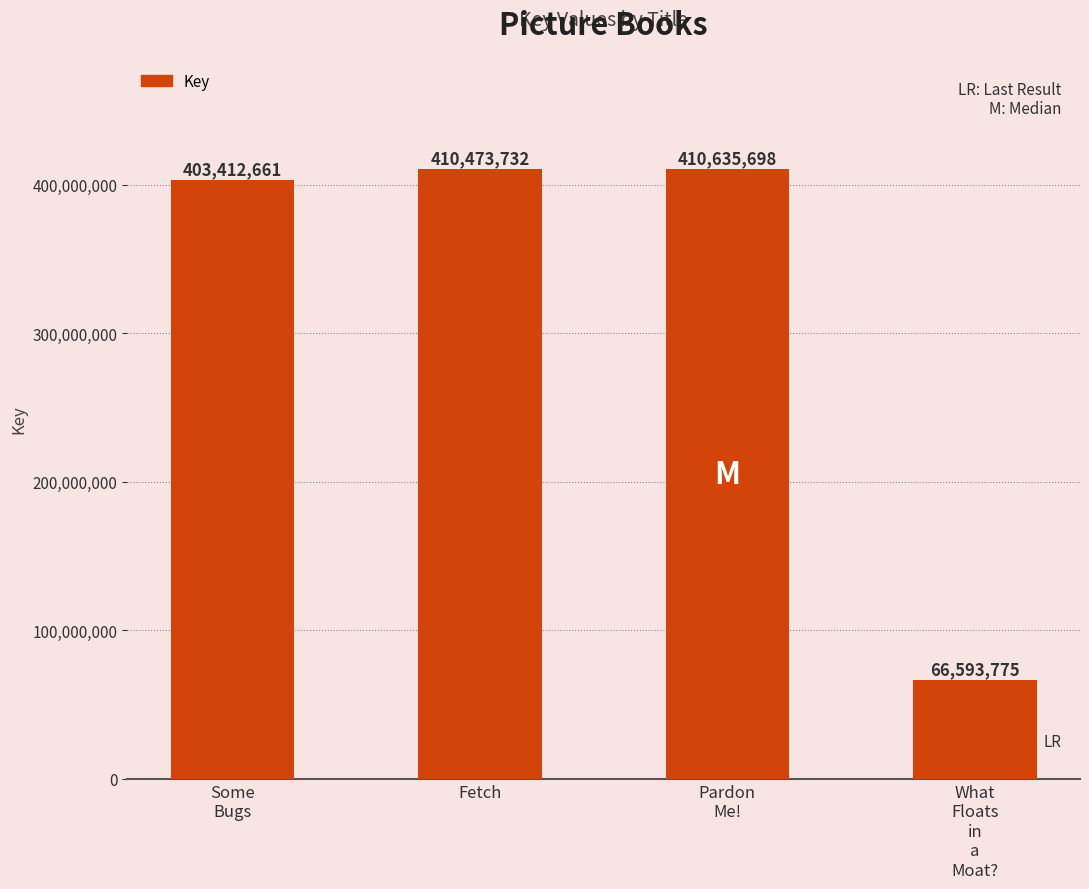

How many data points does each series have?

4